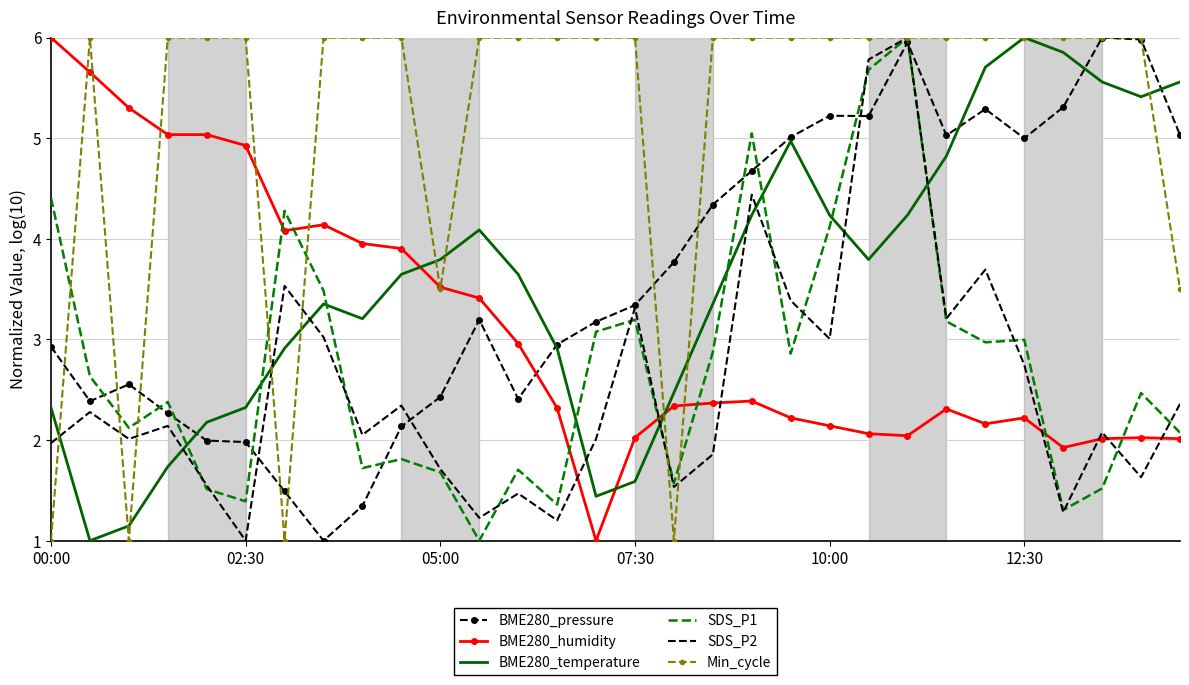

What is the greatest value displayed?

6.0